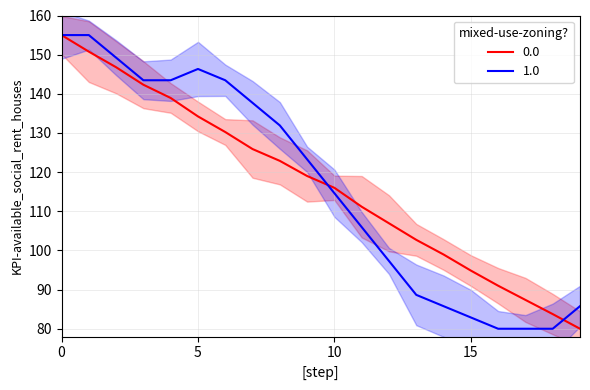

The value of 0.0 at 15 is 152.4. True or false?

False